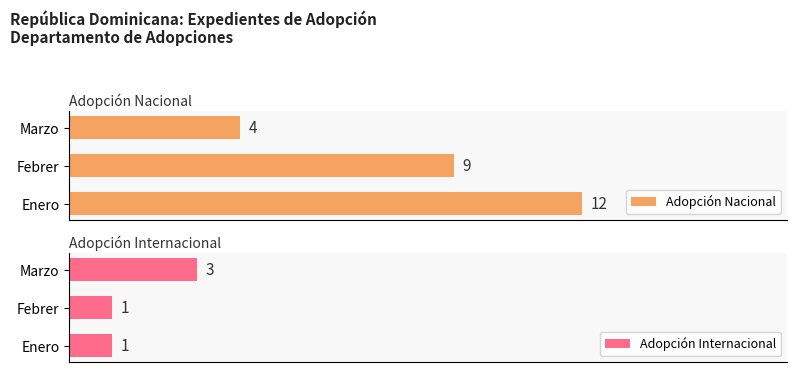

Count the number of data series in this chart.

2